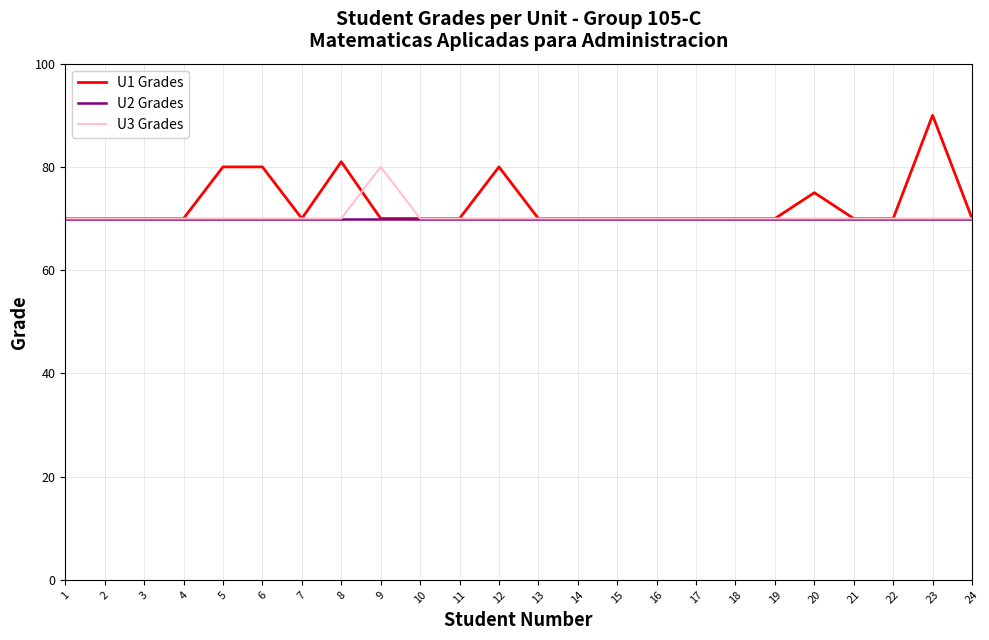

True or false: U1 Grades has a value of 70 at 4.

True